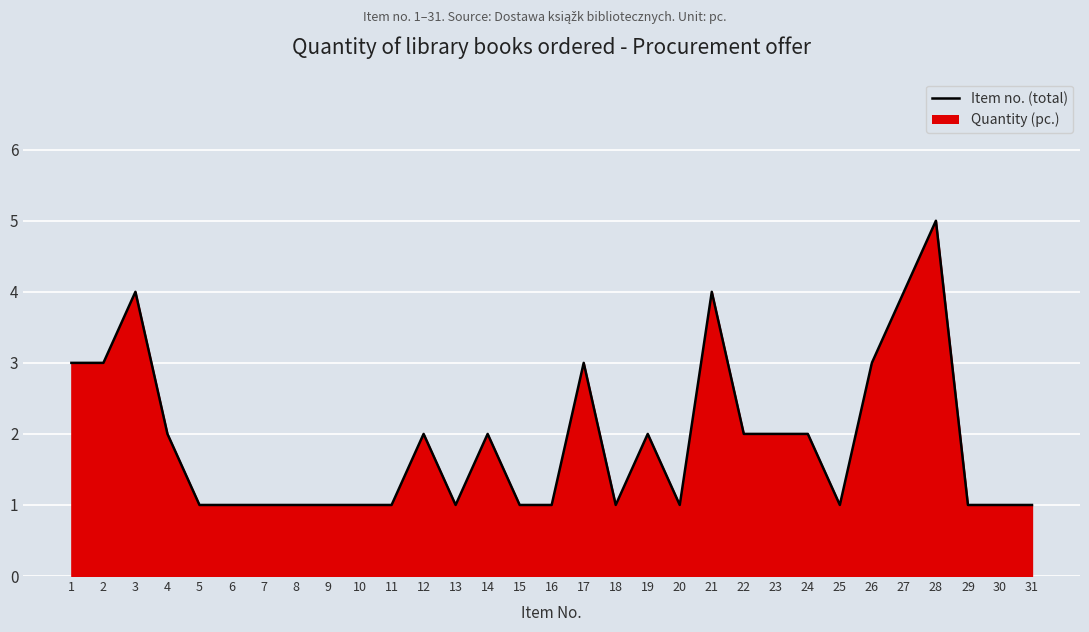

How many lines are shown in the chart?

1